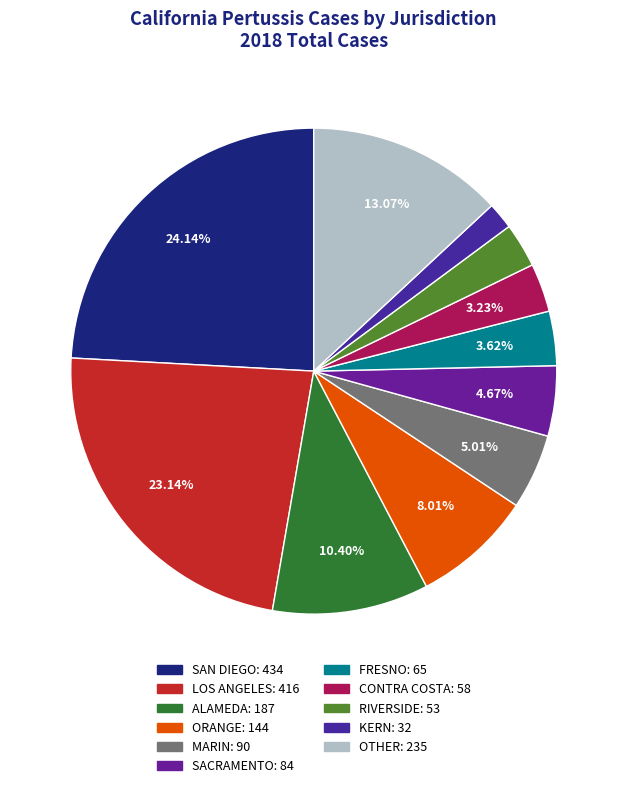

Count the number of slices in the pie.

11